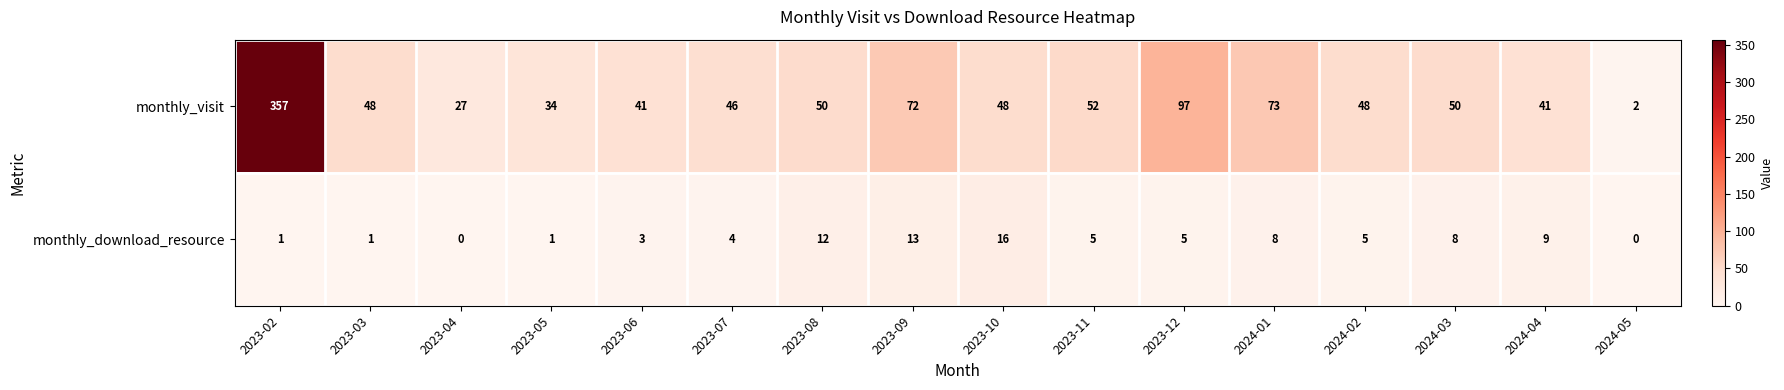

True or false: monthly_download_resource has a value of 9 at 2024-04.

True